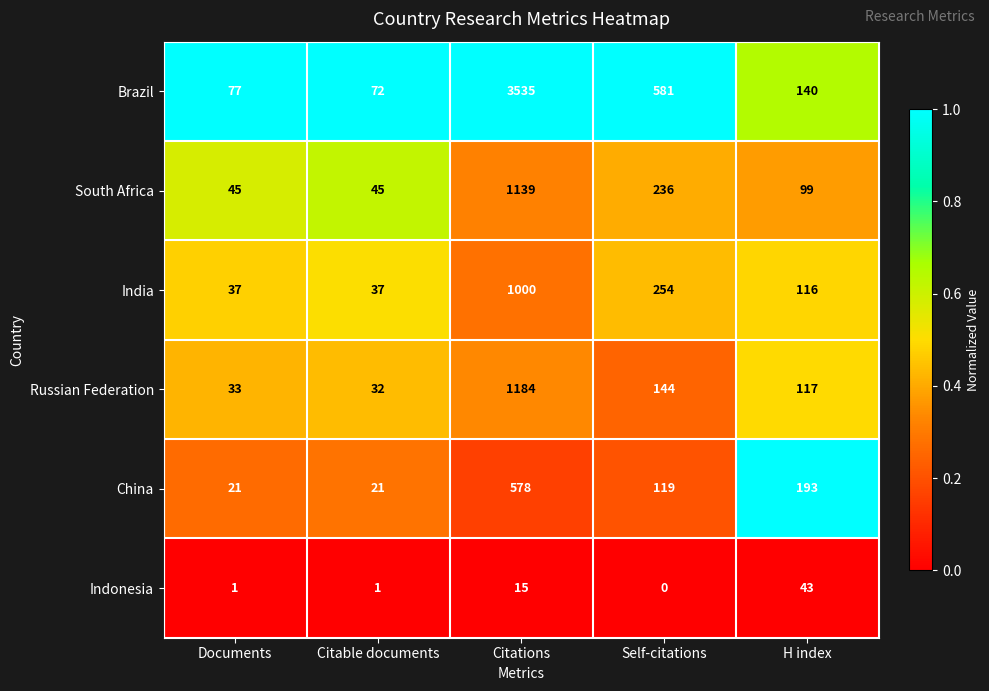

Is it true that China equals 71 at Self-citations?

False